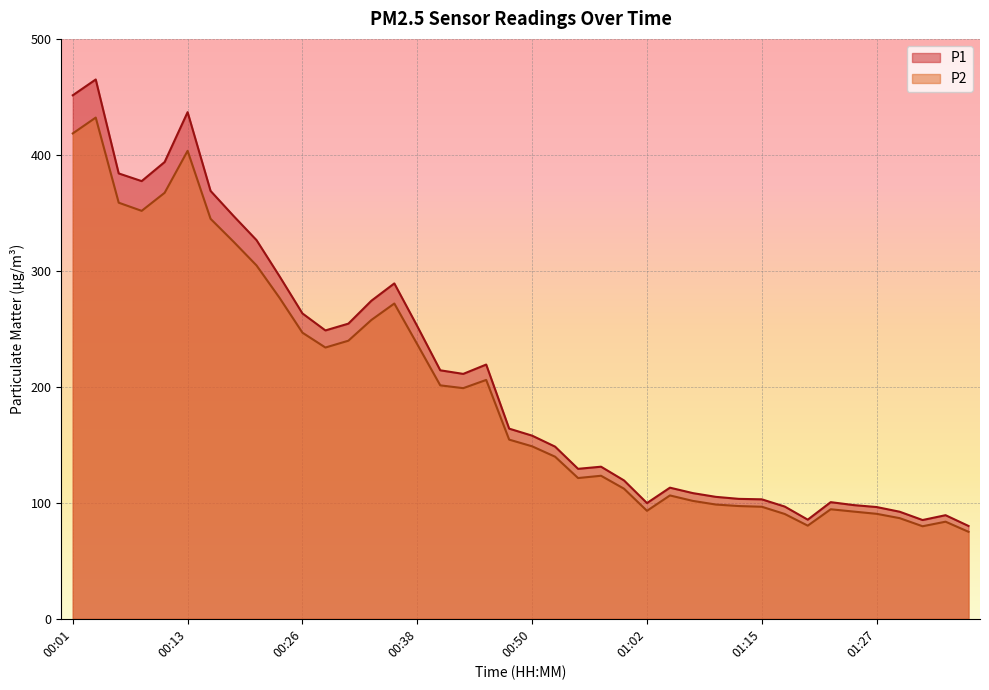

How many values in the P2 series are below 154?

20